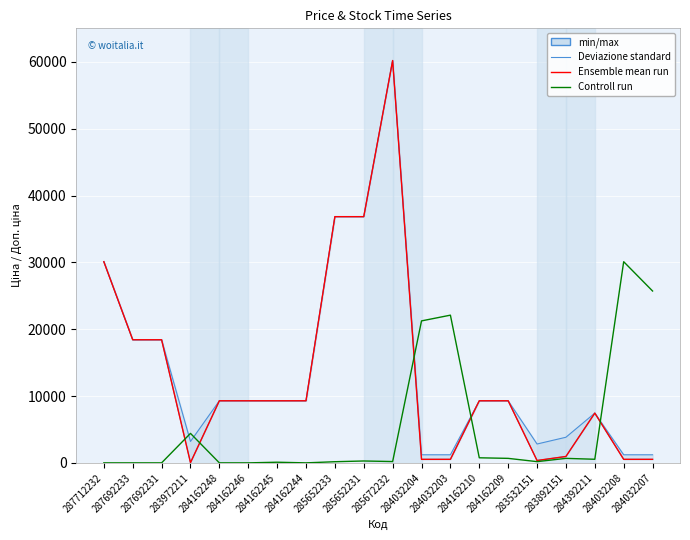

Which category has the lowest value in the Ensemble mean run series?

283972211